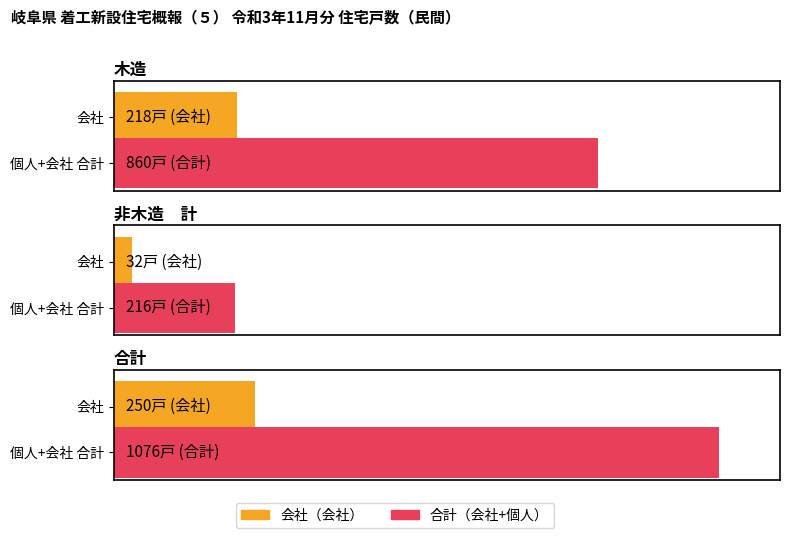

What is the average value of the 個人 series?

551